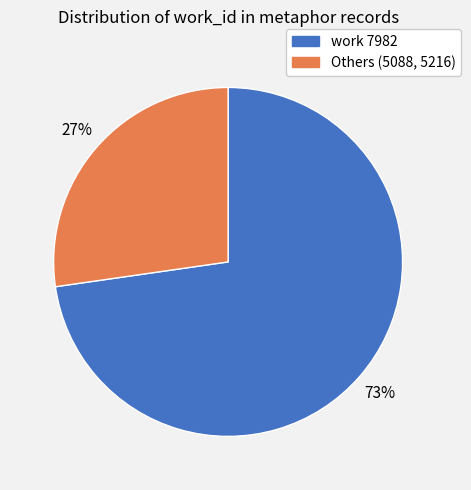

To the nearest percent, what is the average slice percentage?

50%